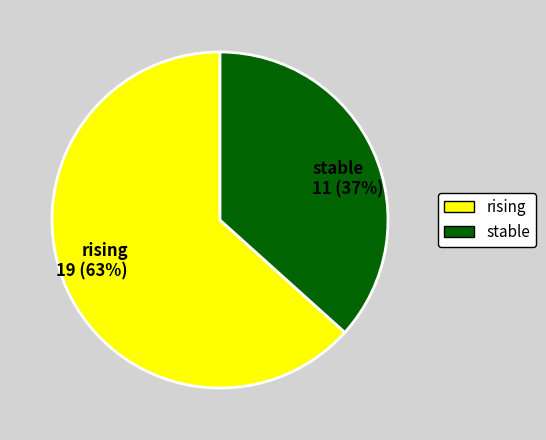

Approximately how many times larger is the value at stable compared to rising?

0.6